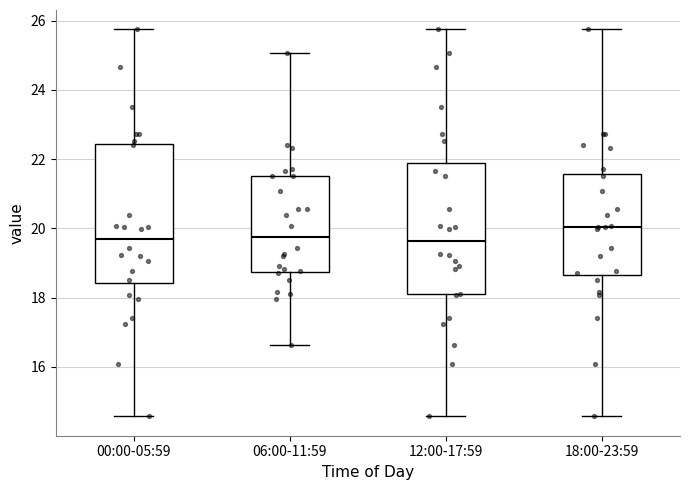

Reading left to right, transcribe this box plot: for each box, give where its median line is, the range the box spans, and where its two whiskers end, as read against the y-axis. The values are not printed on the chart, so give them approximately, as read against the axis.

00:00-05:59: median 19.8, box 18.4 to 22.4, whiskers 14.6 to 25.8
06:00-11:59: median 19.8, box 18.8 to 21.6, whiskers 16.6 to 25.0
12:00-17:59: median 19.6, box 18.0 to 21.8, whiskers 14.6 to 25.8
18:00-23:59: median 20.0, box 18.6 to 21.6, whiskers 14.6 to 25.8